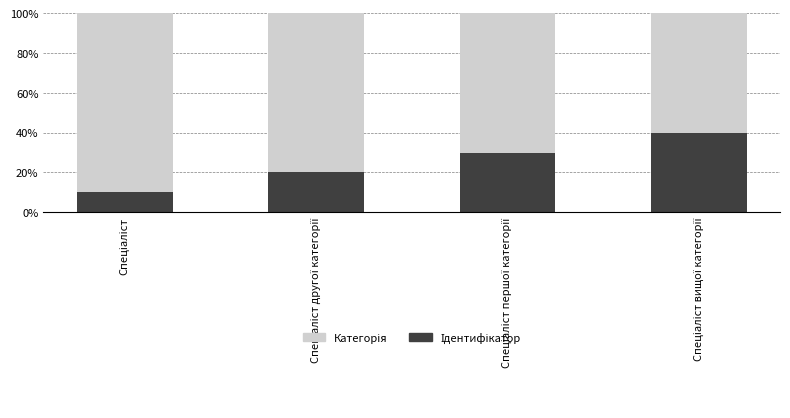

Which series has the largest range (max minus min)?

Ідентифікатор